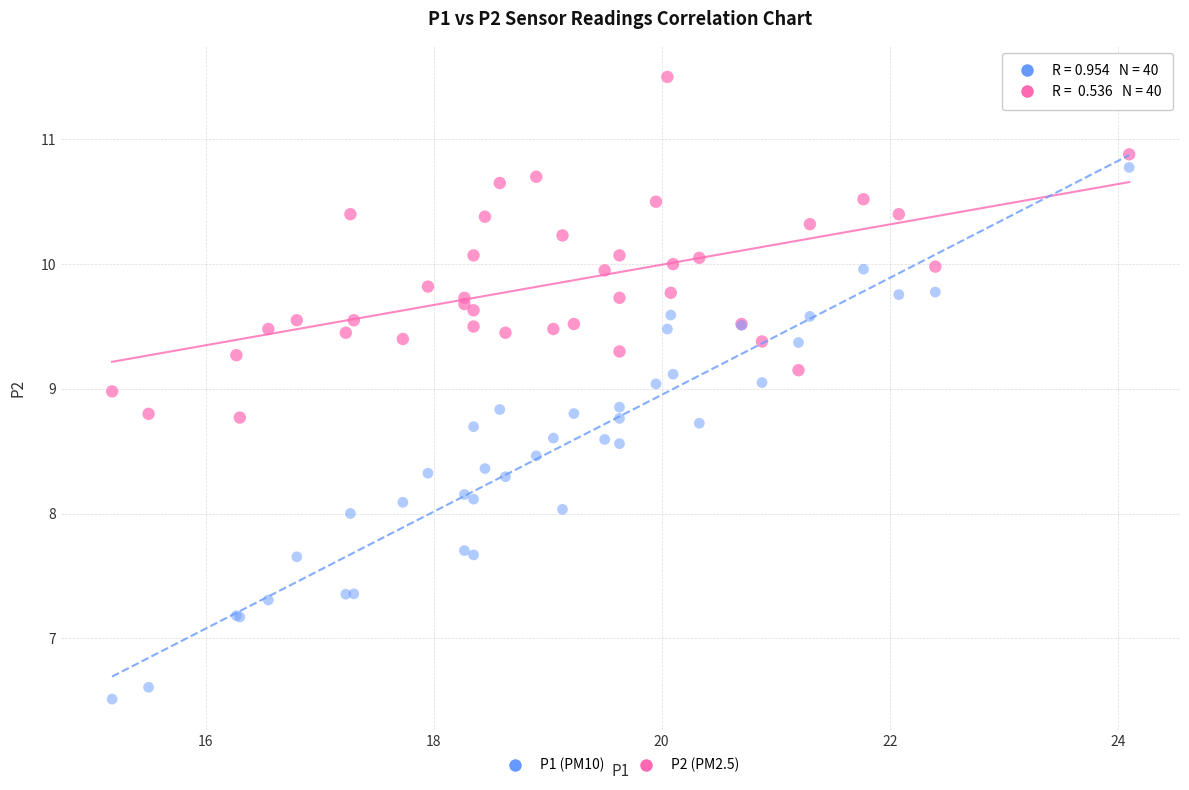

What is the X range (max minus min) for the scatter plot?

8.9